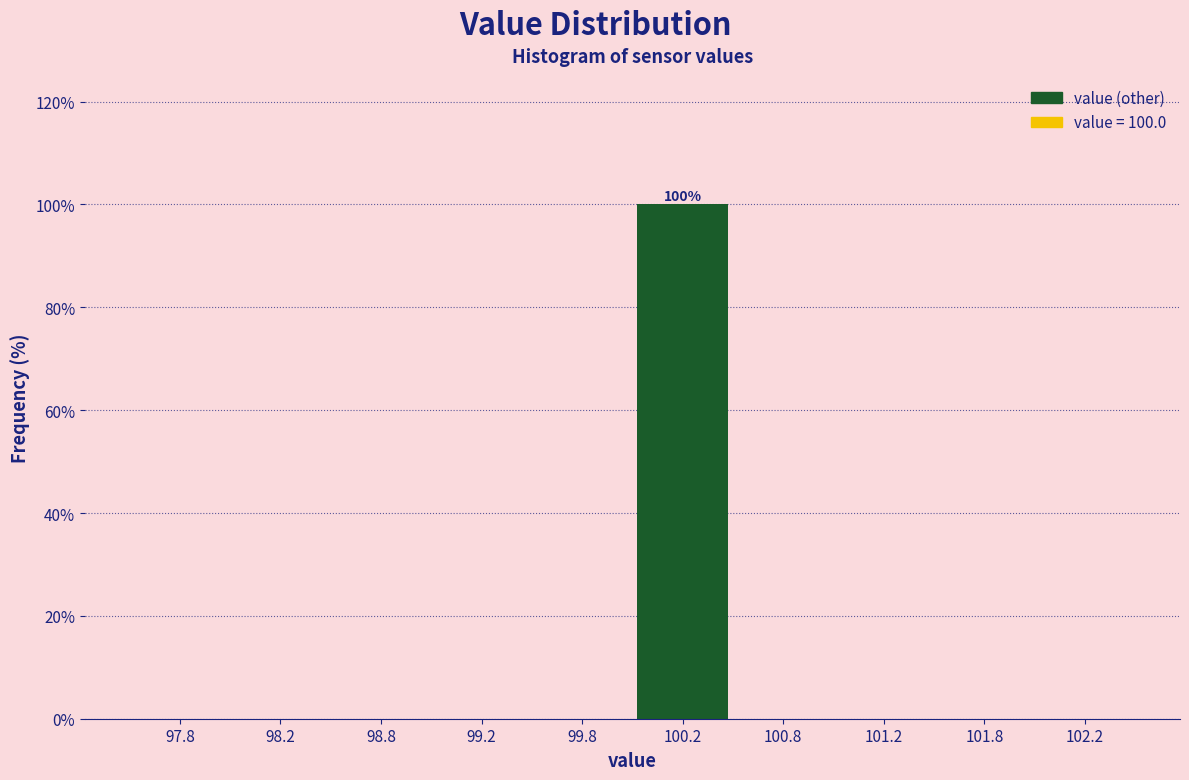

Which range on the x-axis has the tallest bar?

100.0 to 100.5